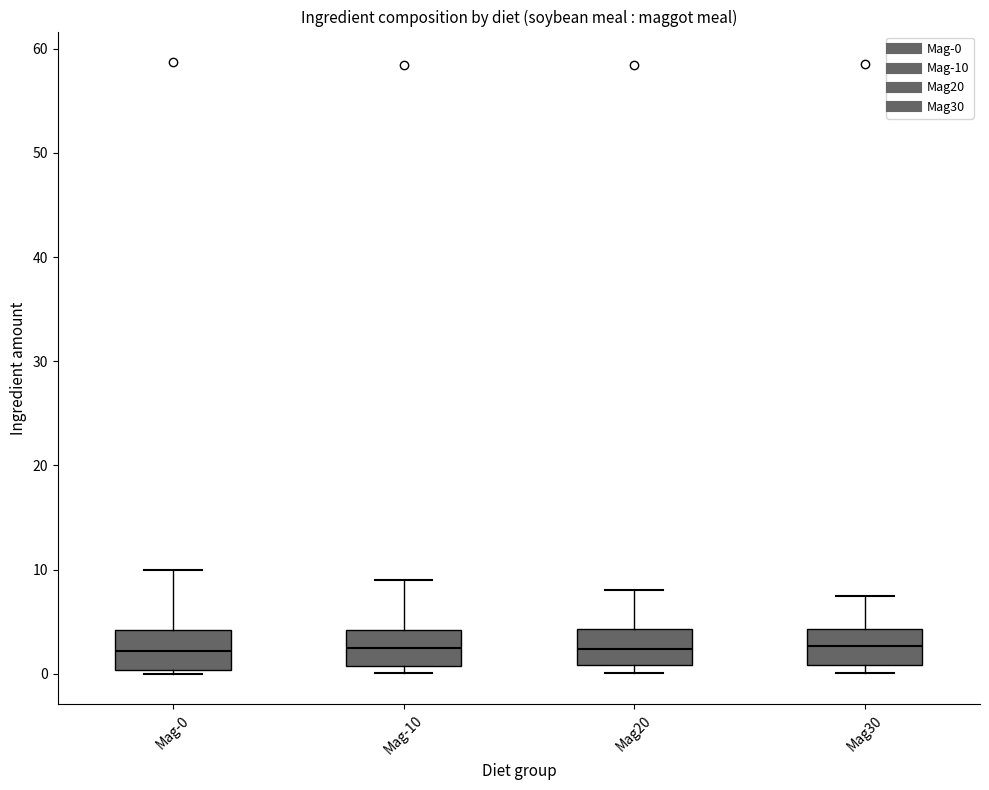

Reading left to right, transcribe this box plot: for each box, give where its median line is, the range the box spans, and where its two whiskers end, as read against the y-axis. The values are not printed on the chart, so give them approximately, as read against the axis.

Mag-0: median 2, box 0 to 4, whiskers 0 (just below the box's lower edge) to 10
Mag-10: median 3, box 1 to 4, whiskers 0 to 9
Mag20: median 2, box 1 to 4, whiskers 0 to 8
Mag30: median 3, box 1 to 4, whiskers 0 to 8